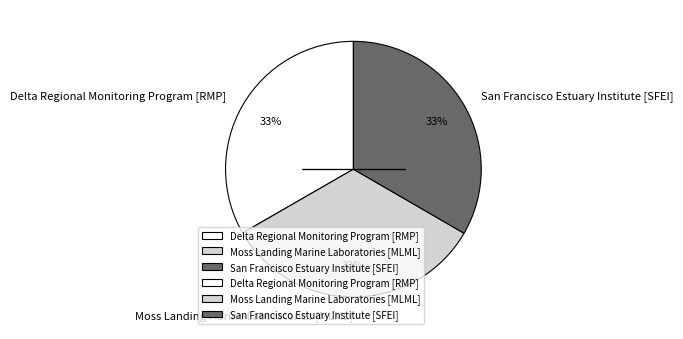

Approximately how many times larger is the value at Delta Regional Monitoring Program [RMP] compared to San Francisco Estuary Institute [SFEI]?

1.0